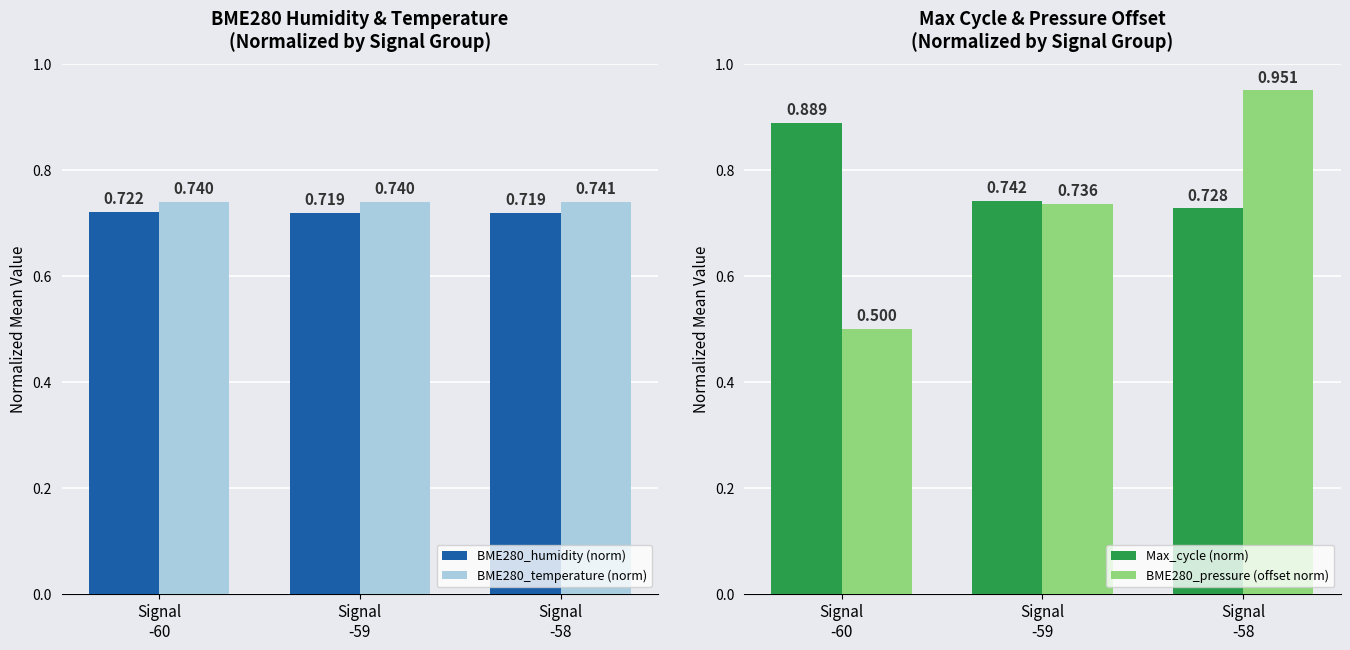

At how many categories does at least one series exceed 0?

3